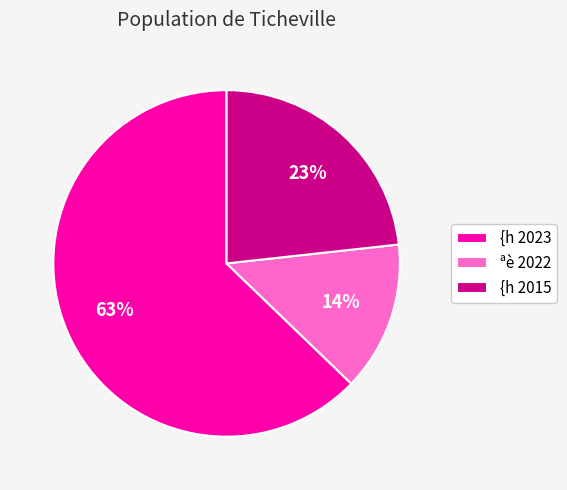

Which has a higher value, {h 2015 or {h 2023?

{h 2023